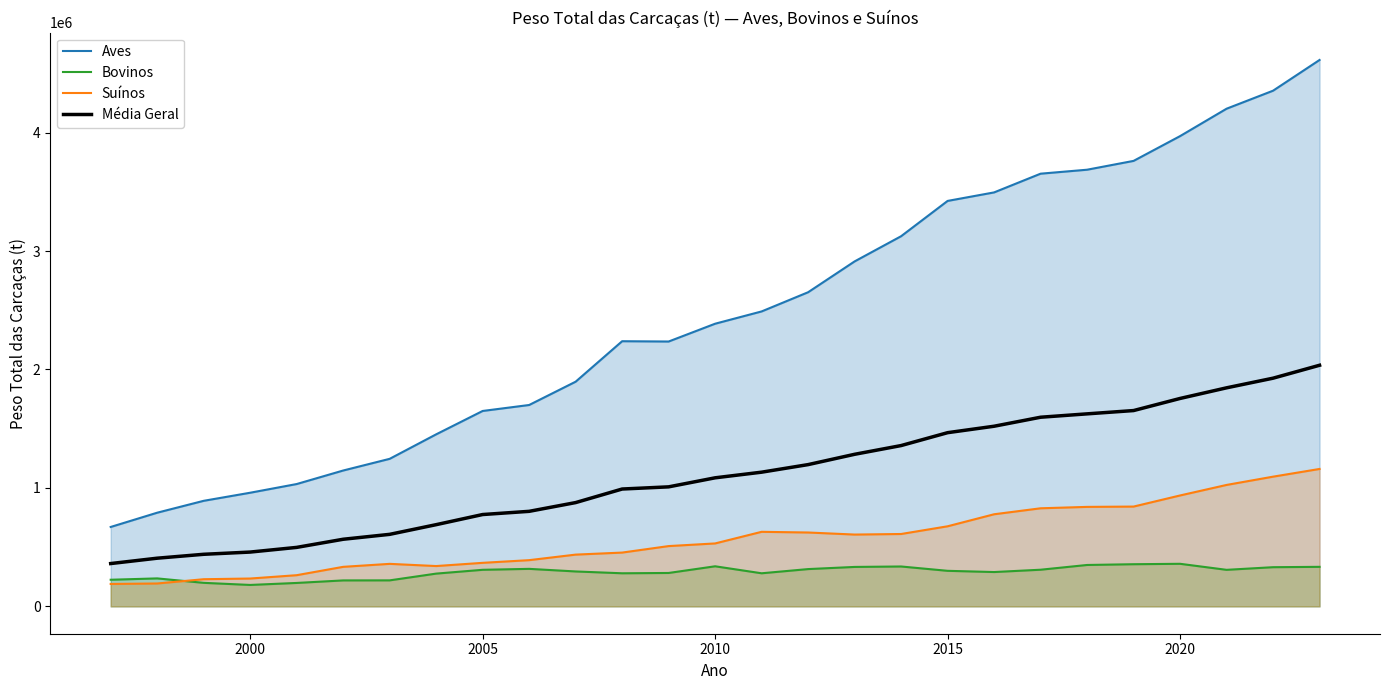

Which series has the largest range (max minus min)?

Aves